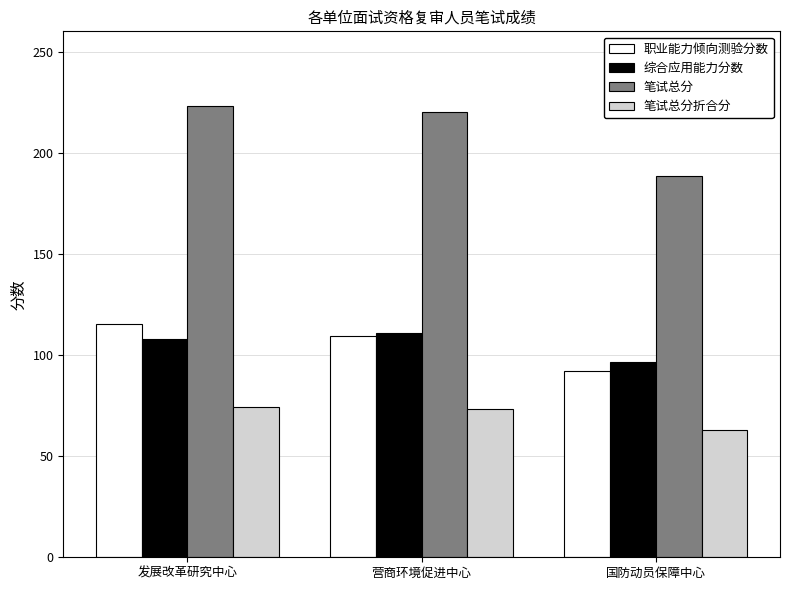

What value does the 综合应用能力分数 series have at 营商环境促进中心?

110.8